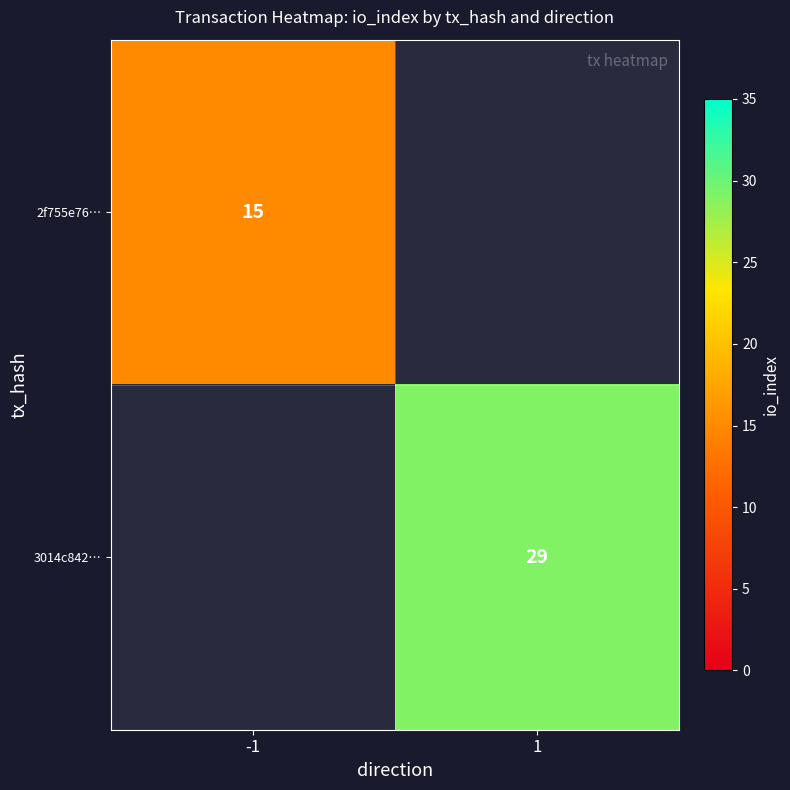

The value of 2f755e76… at -1 is 22. True or false?

False